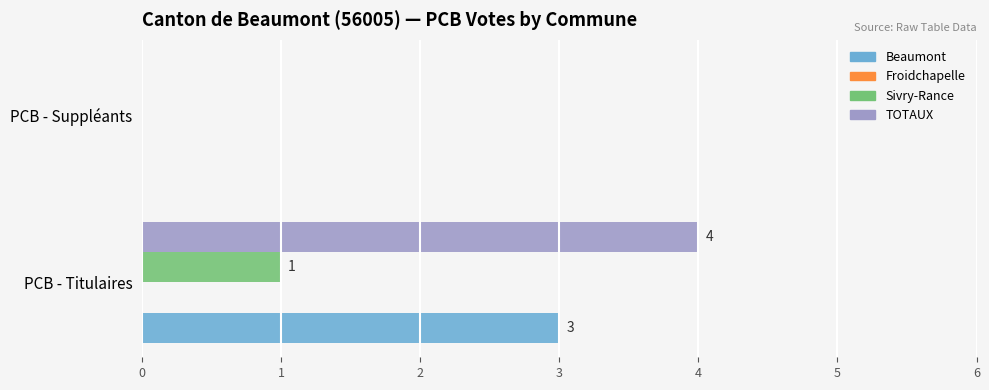

Is the value of TOTAUX at PCB - Suppléants greater than the value of Sivry-Rance at PCB - Titulaires?

No